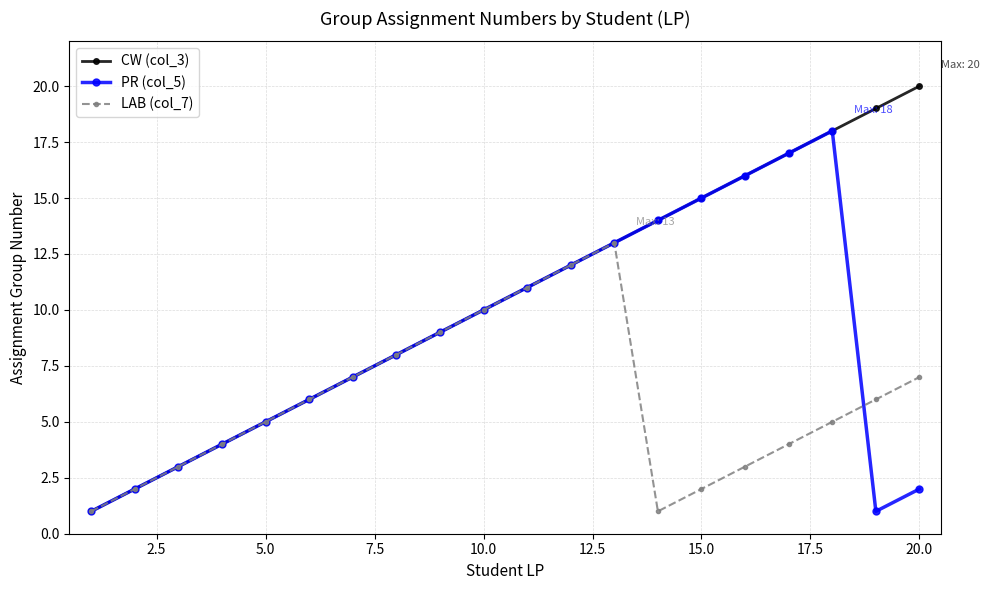

What is the sum of all PR (col_5) values?

174